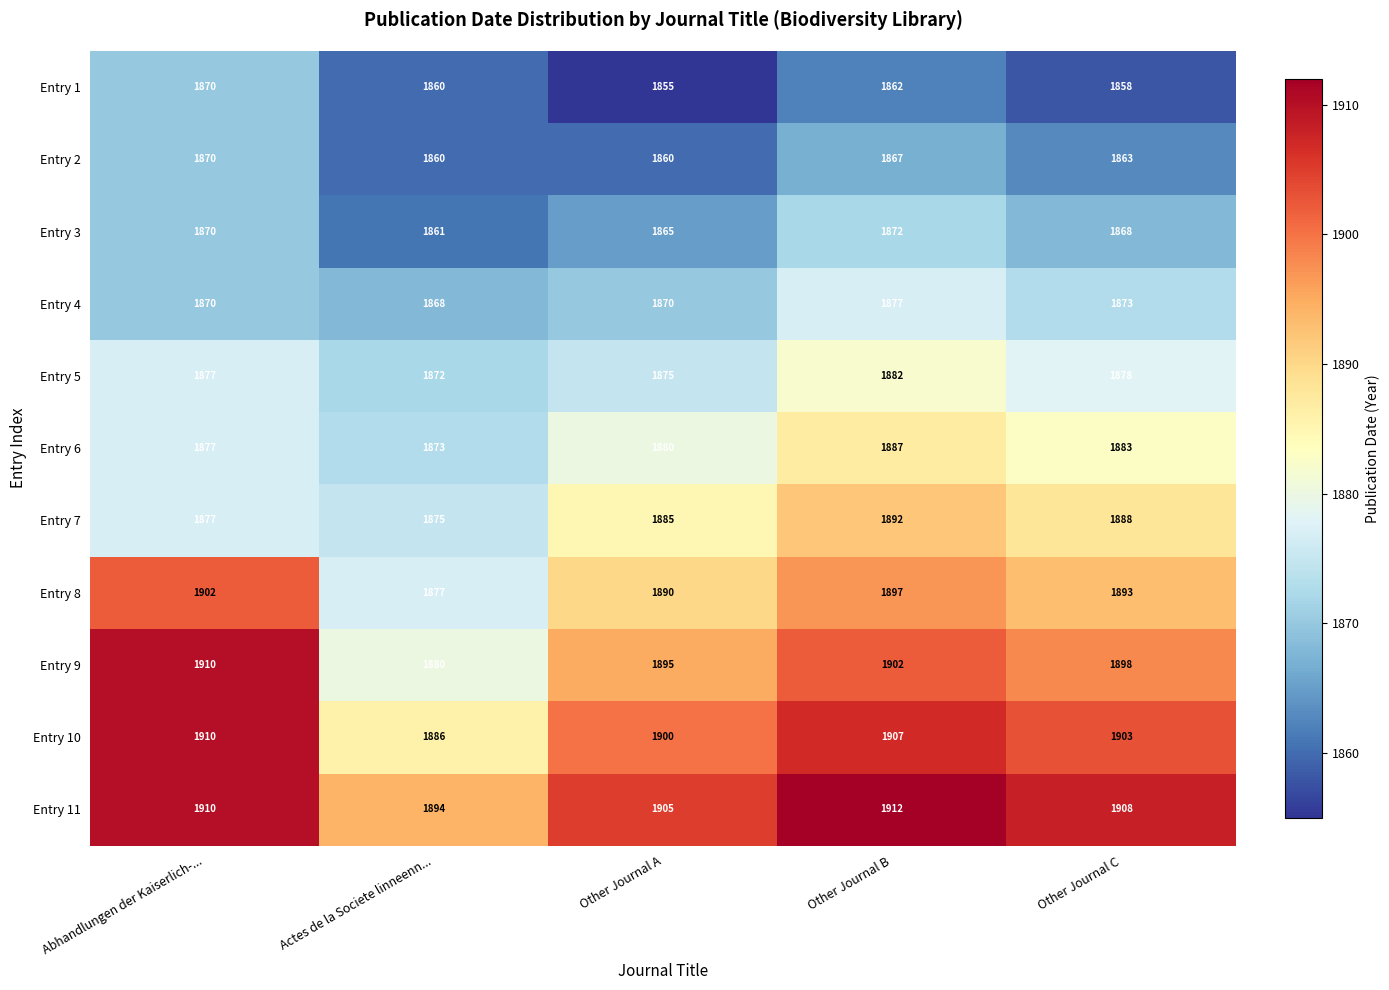

Which series has the largest range (max minus min)?

Entry 9